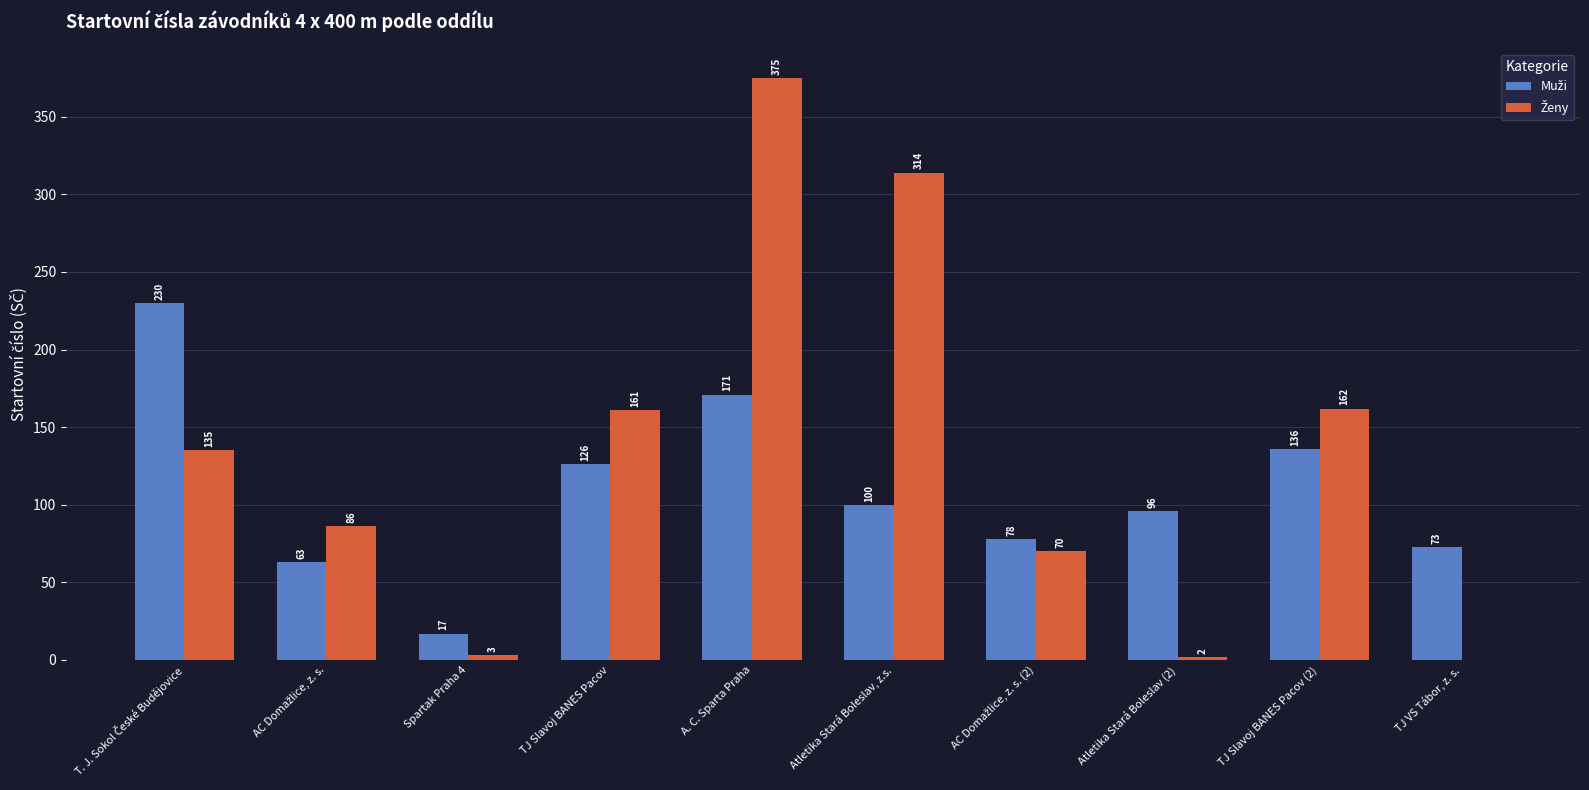

What is the greatest value displayed?

375